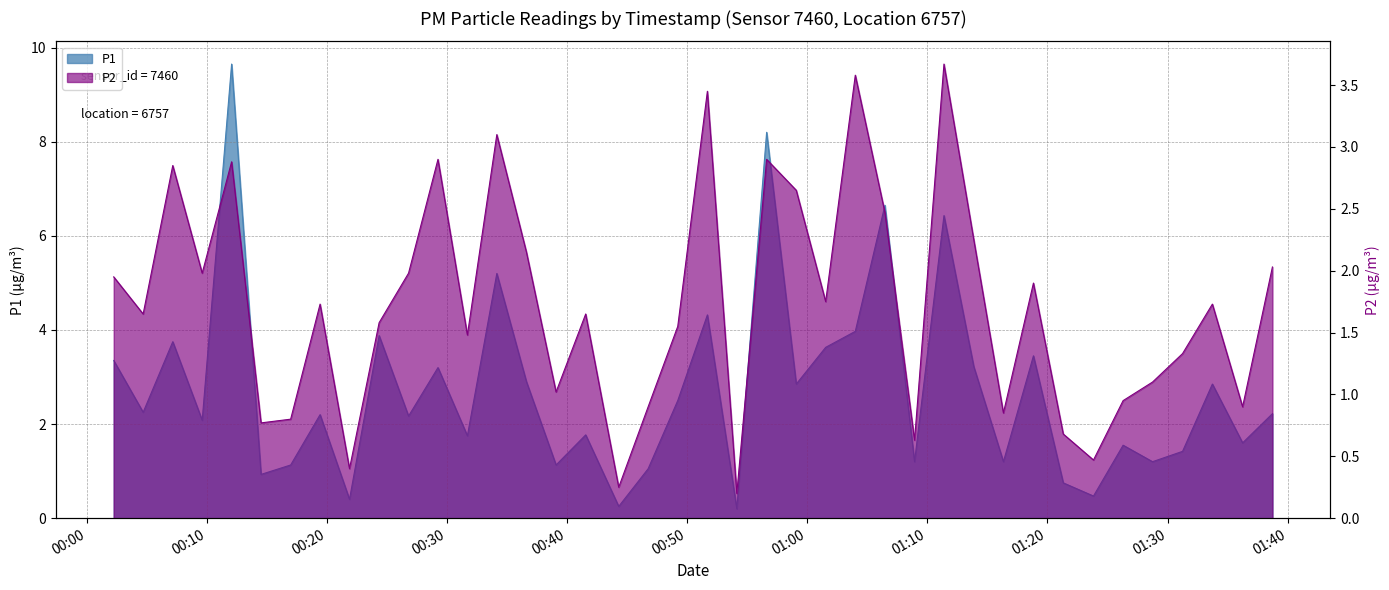

How many distinct data groups are displayed?

2